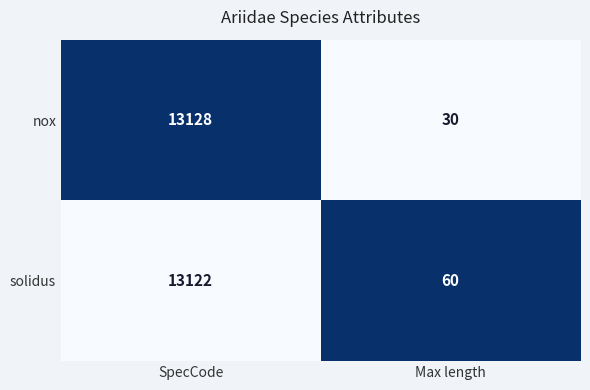

Rank the categories by solidus value from lowest to highest.

Max length, SpecCode